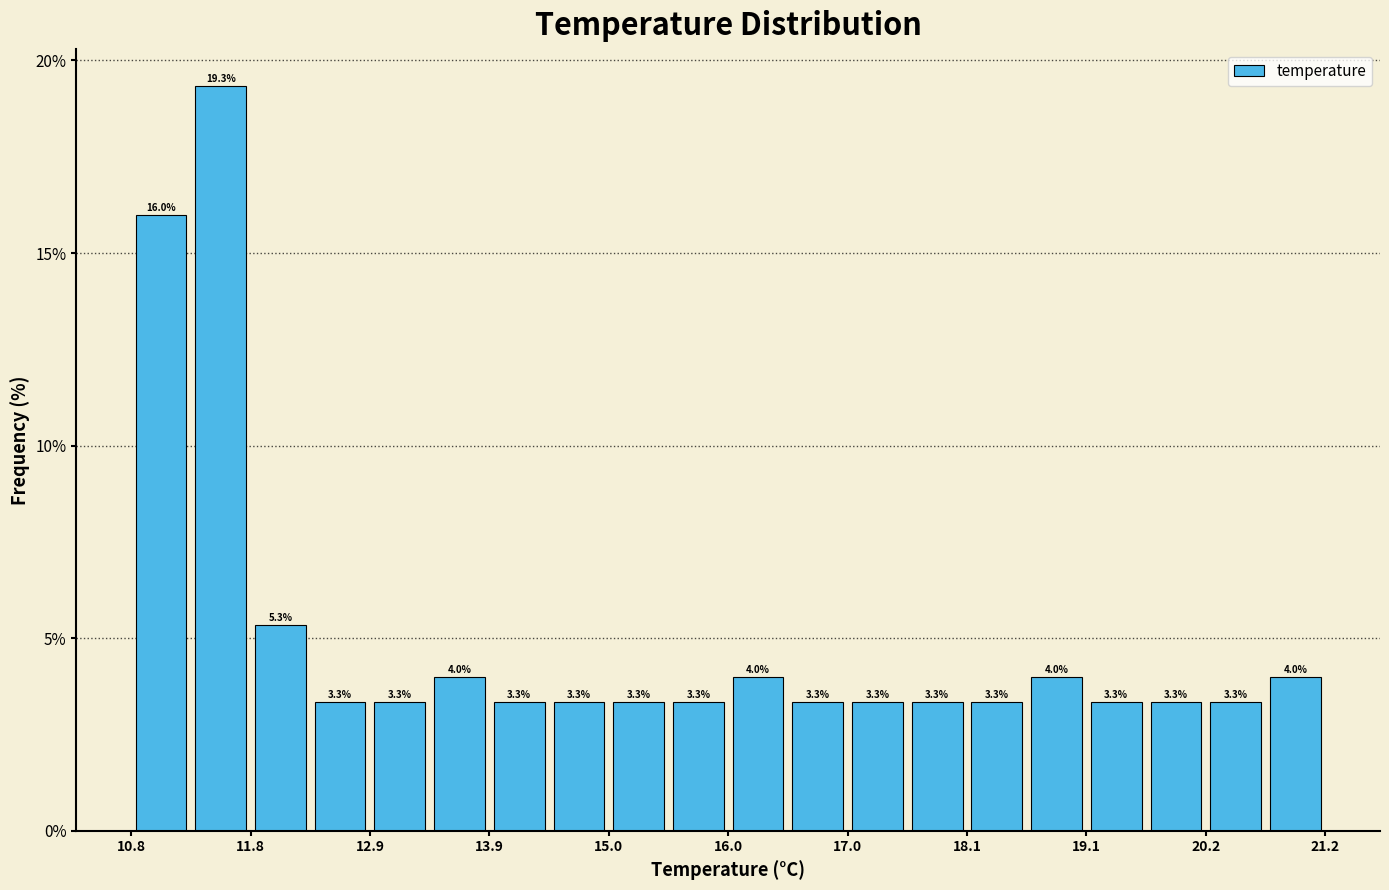

Read against the x-axis, roughly where is the centre of the tallest bar?

11.6